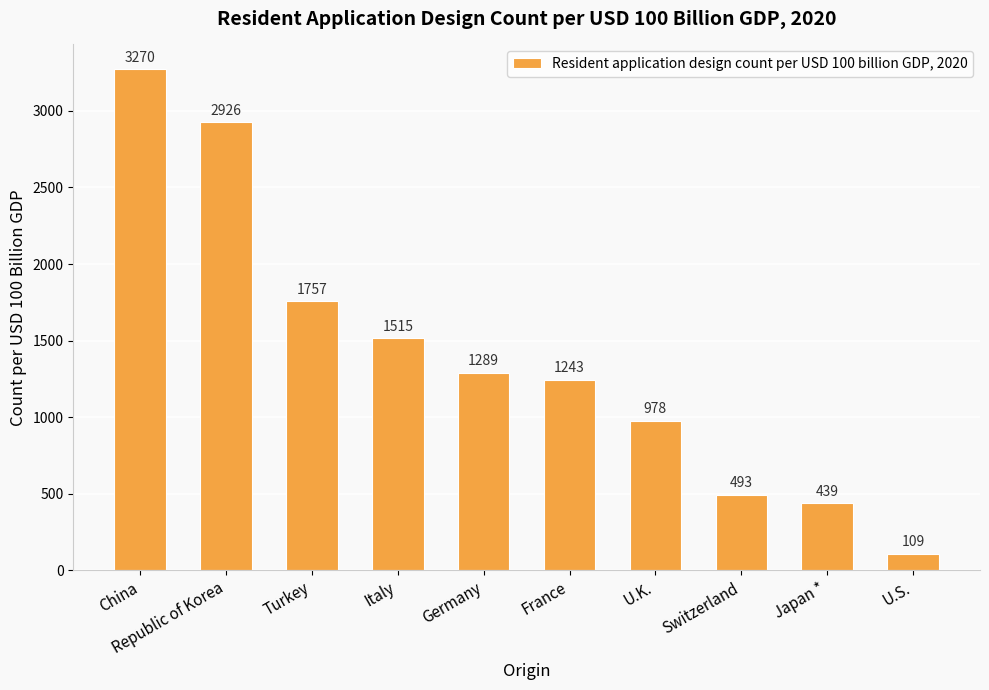

Reading right to left, what are all the values shown in this chart?

109	439	493	978	1243	1289	1515	1757	2926	3270